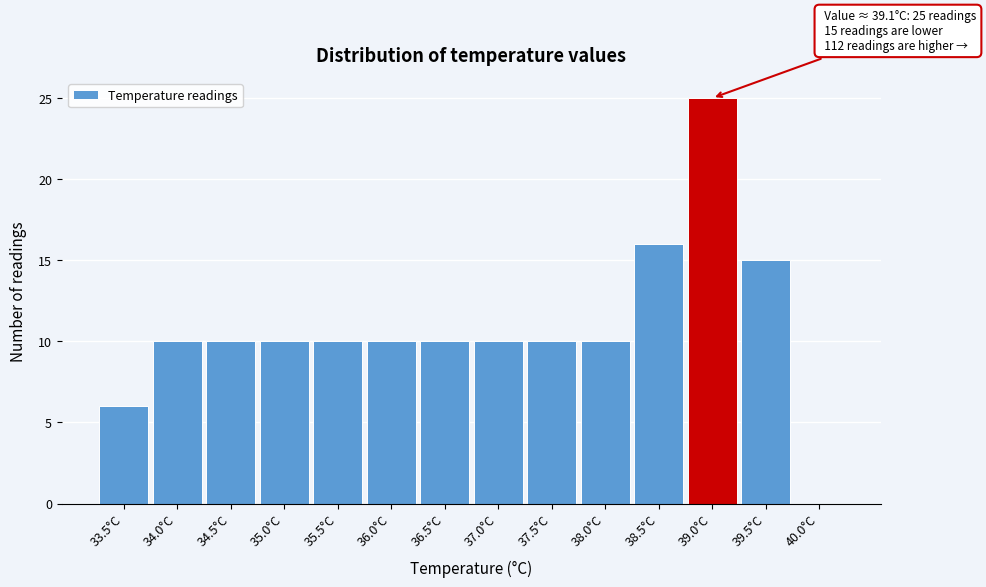

Which range on the x-axis has the tallest bar?

38.75 to 39.25